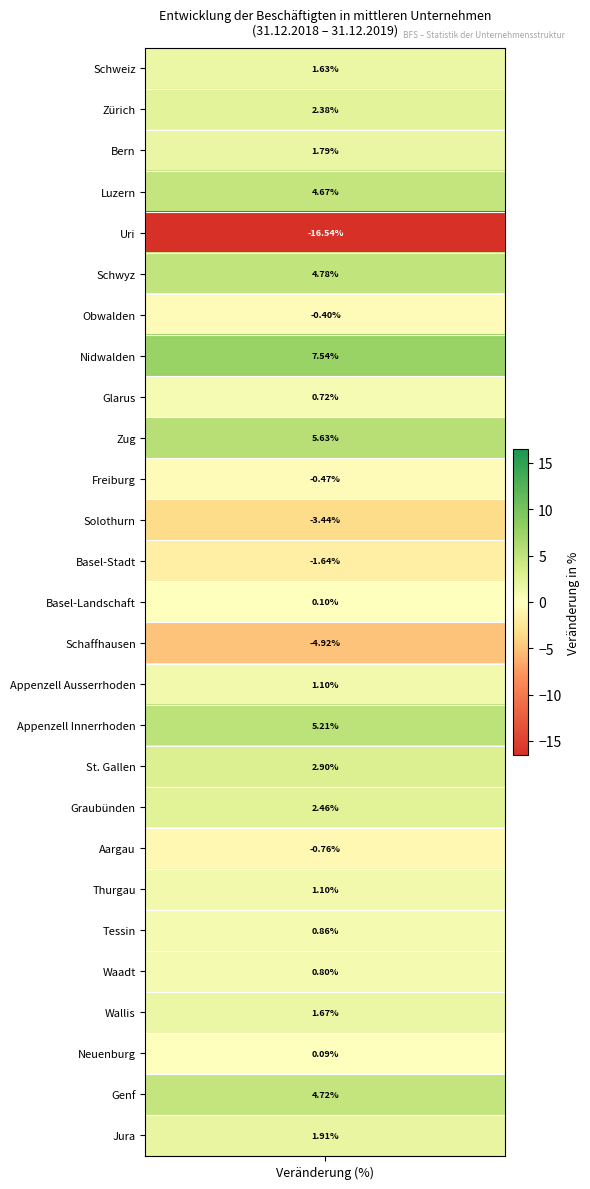

At which category does the chart reach its minimum across all series?

Uri